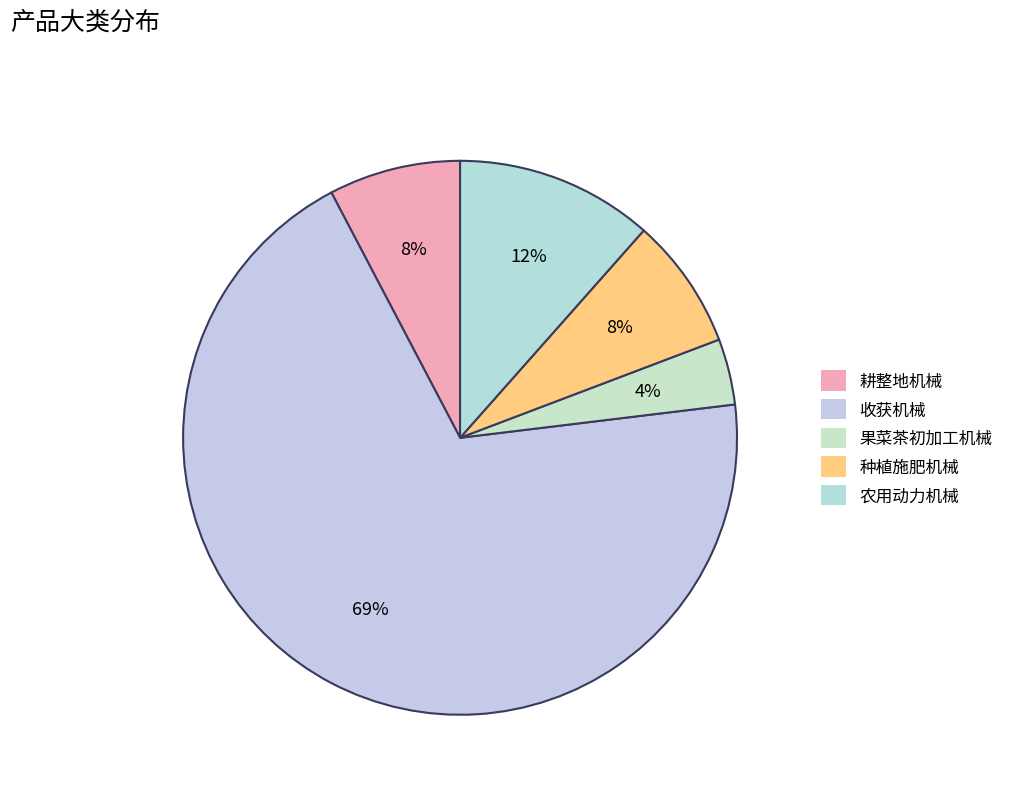

Which category has the smallest portion of the pie?

果菜茶初加工机械